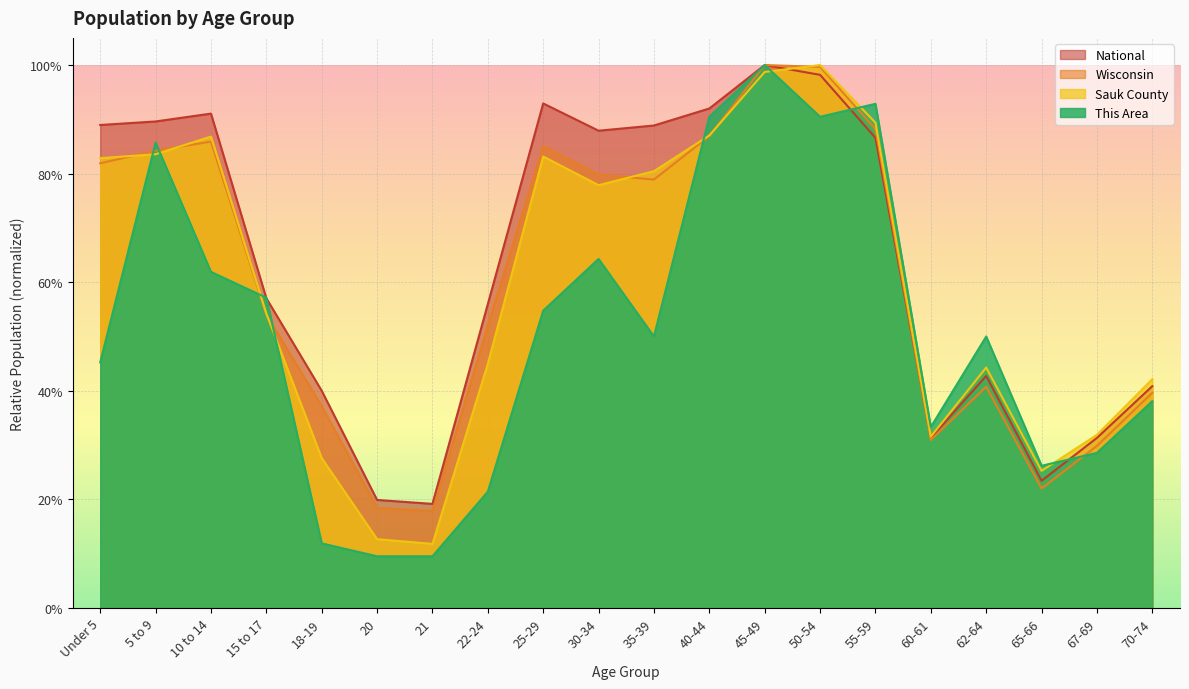

Rank the series by their maximum value, from lowest to highest.

This Area, Sauk County, Wisconsin, National